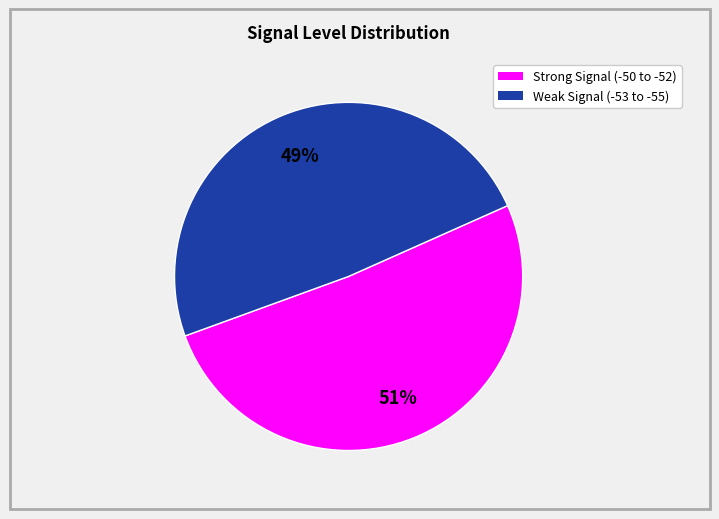

To the nearest percent, what is the average slice percentage?

50%